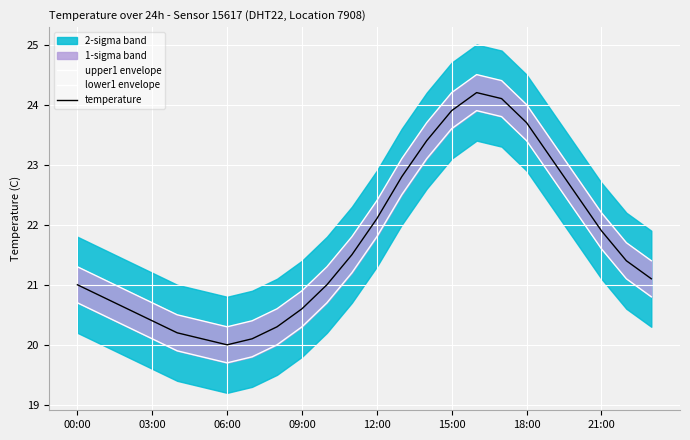

Does the chart display data point markers on the line(s)?

No